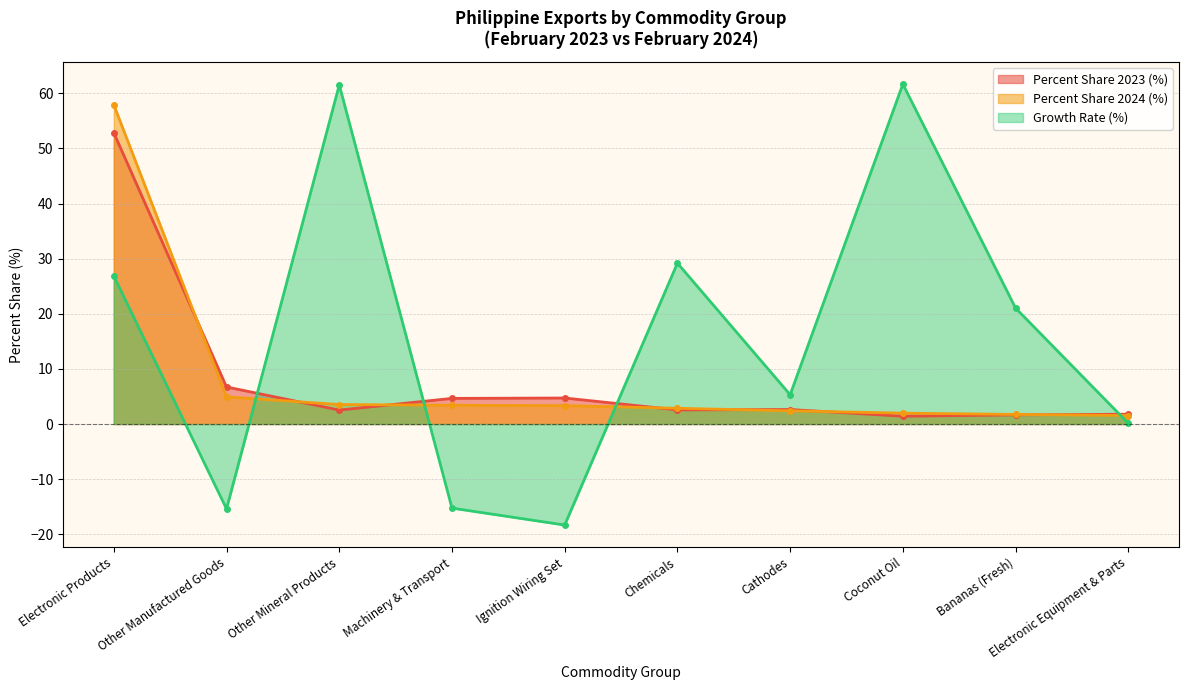

Is it true that Percent Share 2024 (%) equals 2.2 at Machinery & Transport?

False